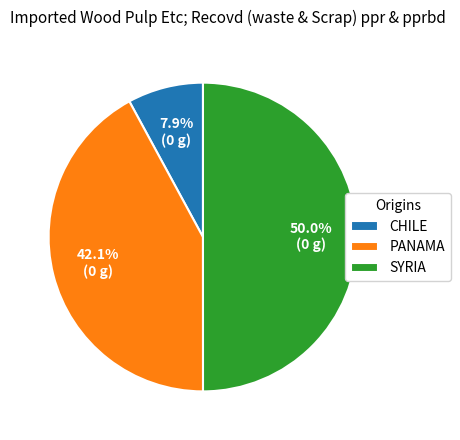

How many slices are in this pie chart?

3